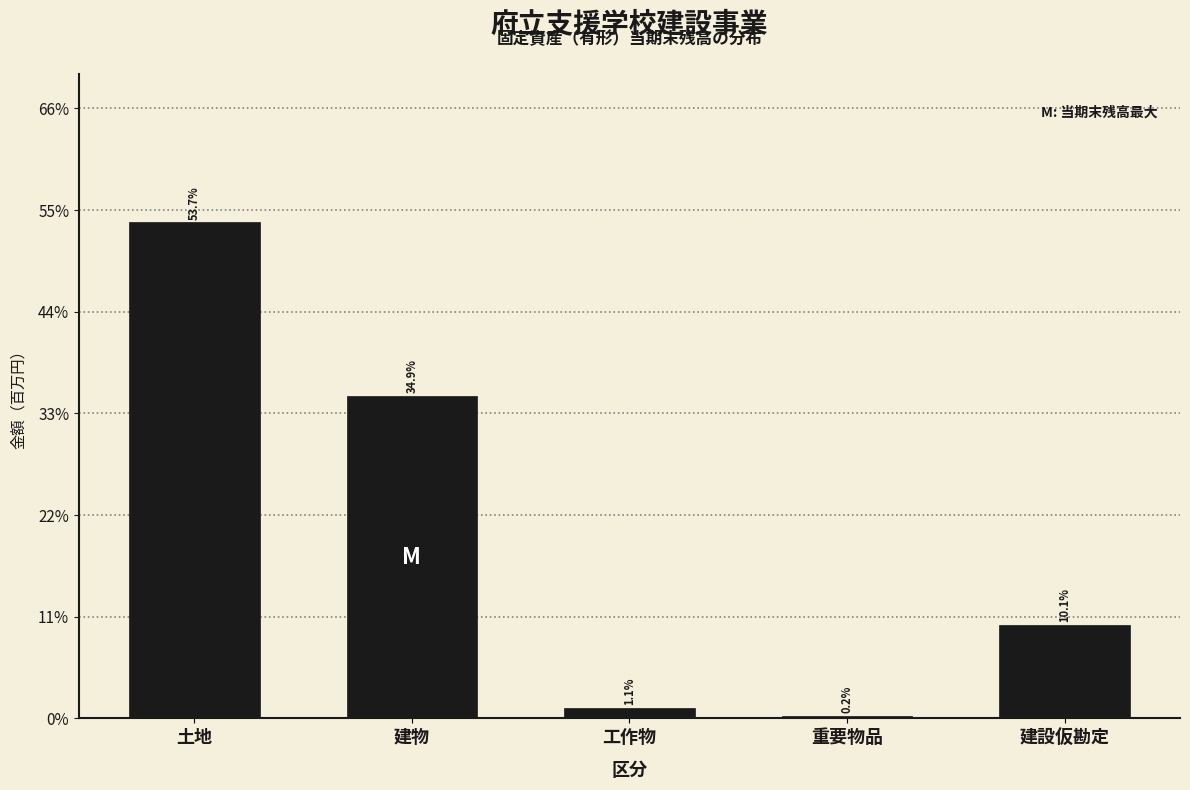

Reading left to right, list all the values displayed in this chart.

53.7	34.9	1.1	0.2	10.1